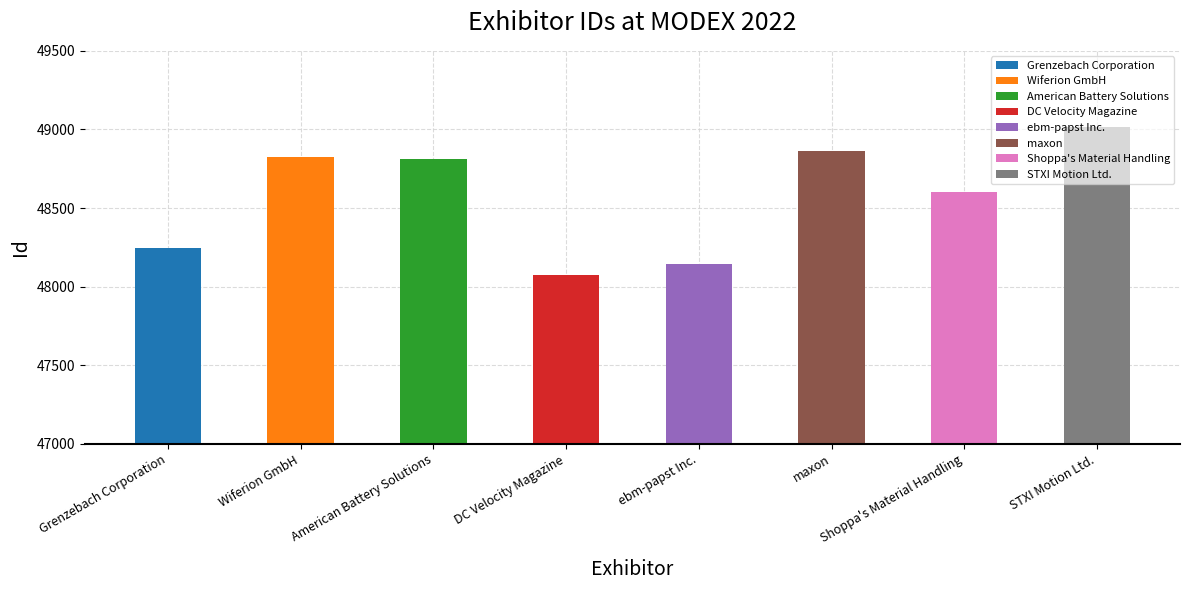

What is the difference between the maximum and minimum values?

944